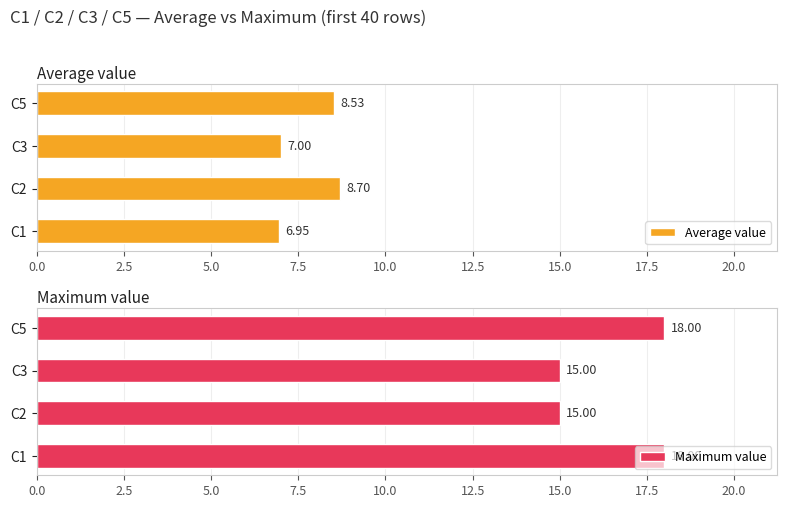

Rank the categories by Average value value from highest to lowest.

C2, C5, C3, C1